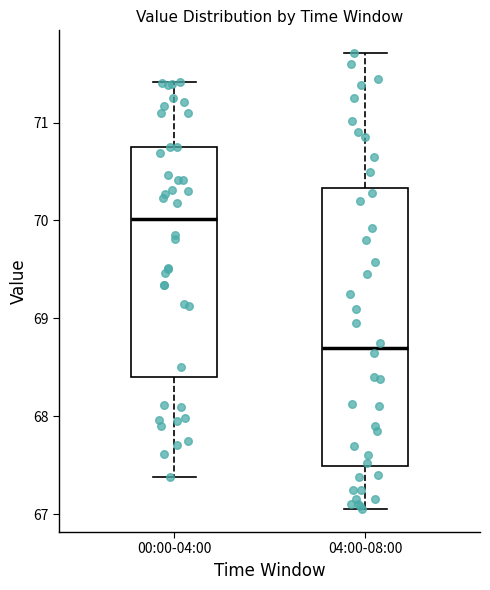

Comparing the boxes themselves (not the whiskers), which one is the tallest?

04:00-08:00